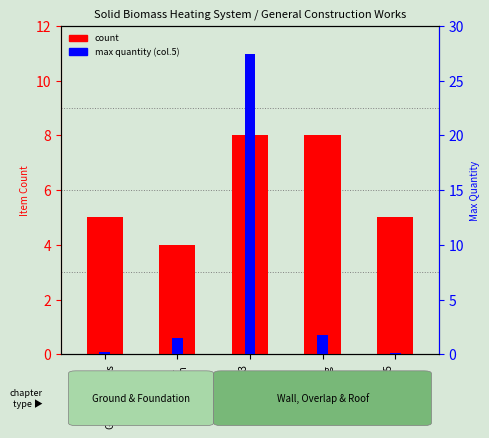

Reading left to right, transcribe all the data shown in this chart.

count: Chapter 1
Ground works=5.0	Chapter 2
Foundation=4.0	Chapter 3
Wall=8.0	Chapter 4
Overlapping=8.0	Chapter 5
Roof=5.0
max quantity (col.5): Chapter 1
Ground works=0.2	Chapter 2
Foundation=1.5	Chapter 3
Wall=27.4	Chapter 4
Overlapping=1.8	Chapter 5
Roof=0.1